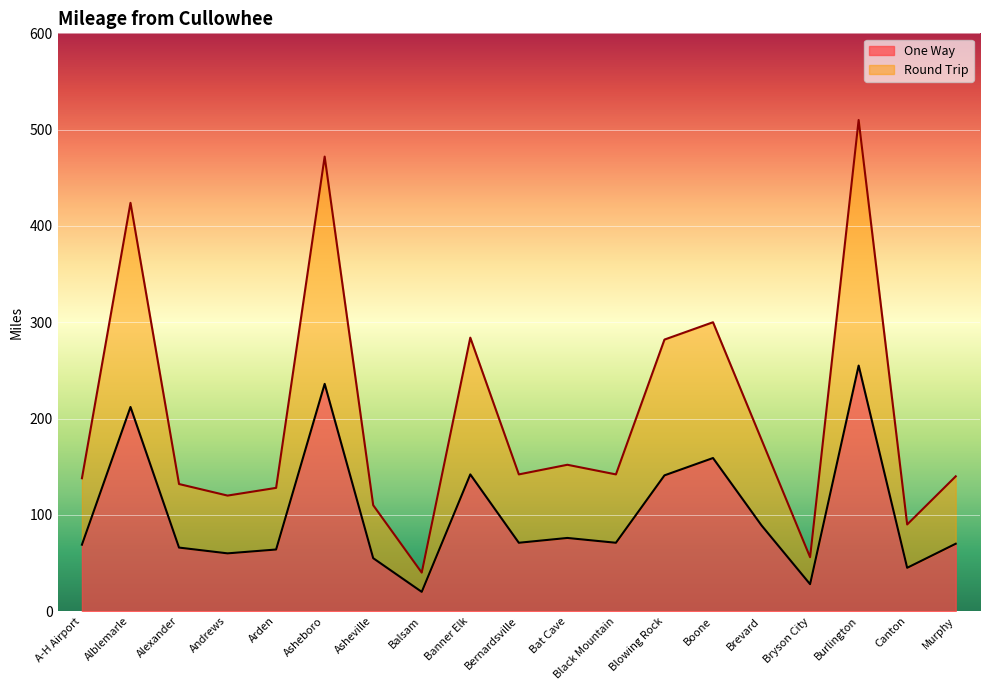

What is the label of the 2nd point from the left?

Alblemarle